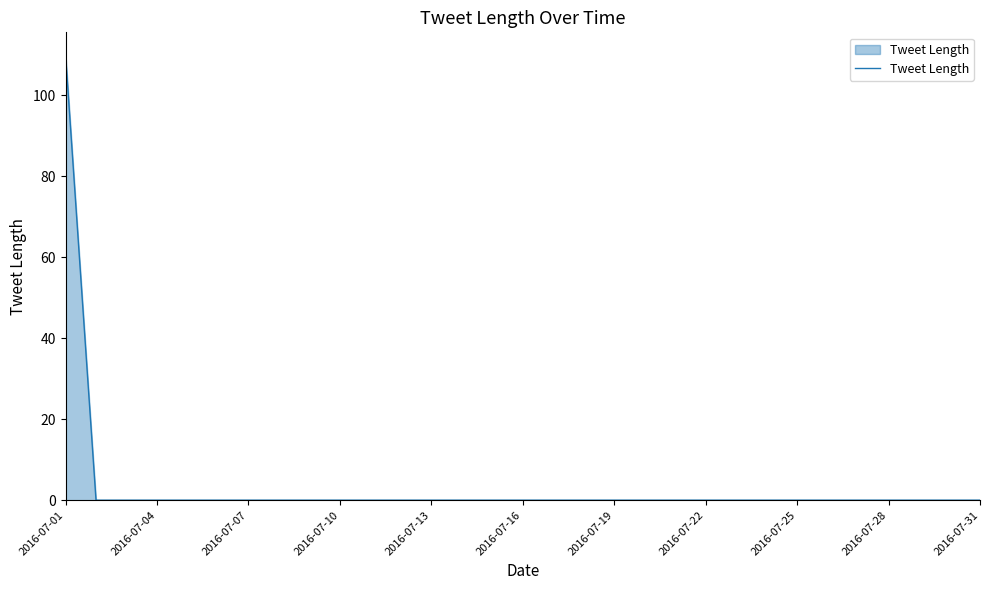

What is the maximum value shown in the chart?

110